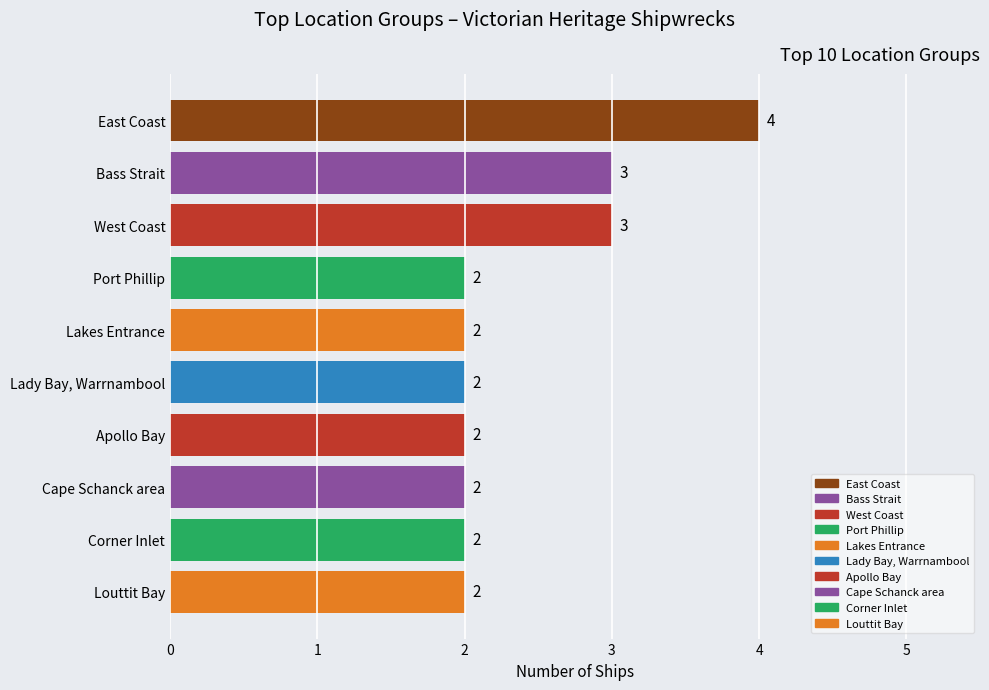

Reading top to bottom, extract all data points from this chart.

East Coast=4	Bass Strait=3	West Coast=3	Port Phillip=2	Lakes Entrance=2	Lady Bay, Warrnambool=2	Apollo Bay=2	Cape Schanck area=2	Corner Inlet=2	Louttit Bay=2